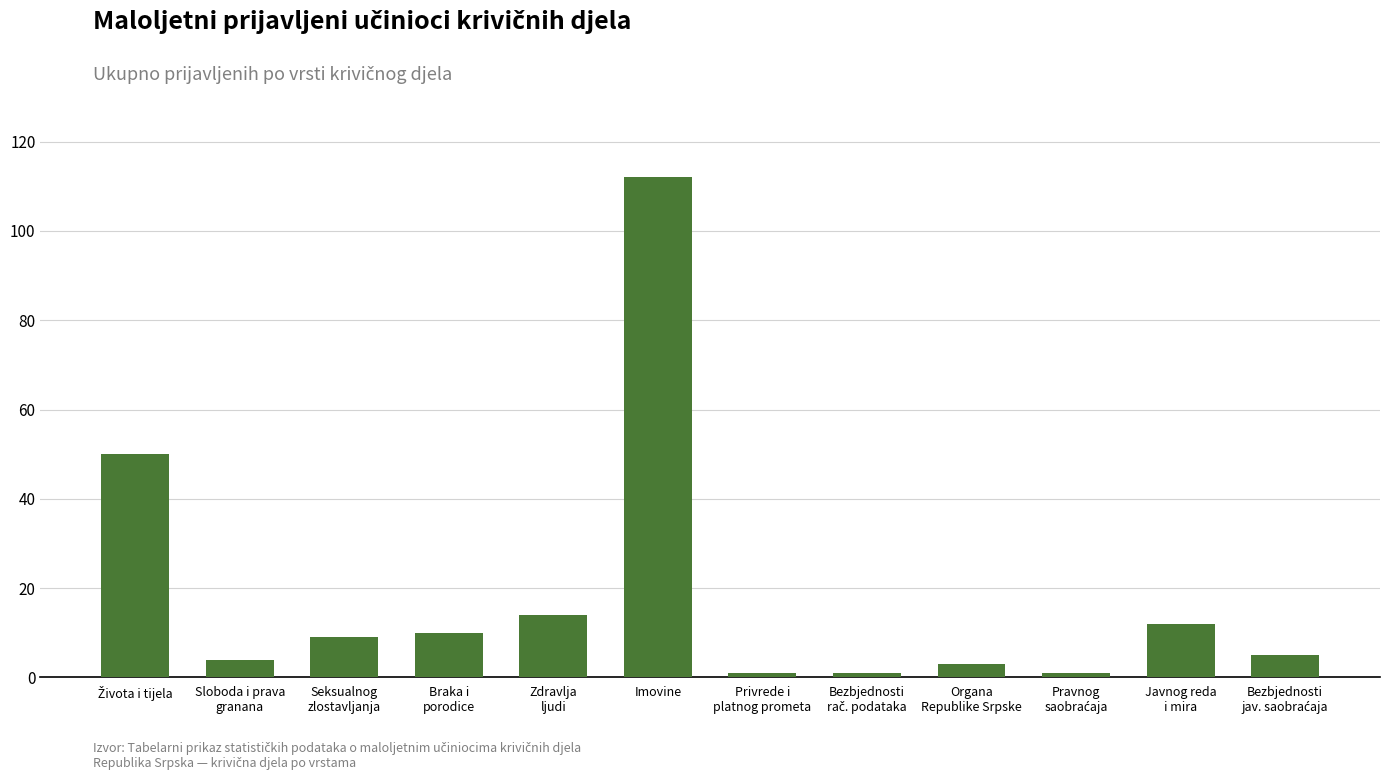

What is the difference between the second highest and second lowest values?

49